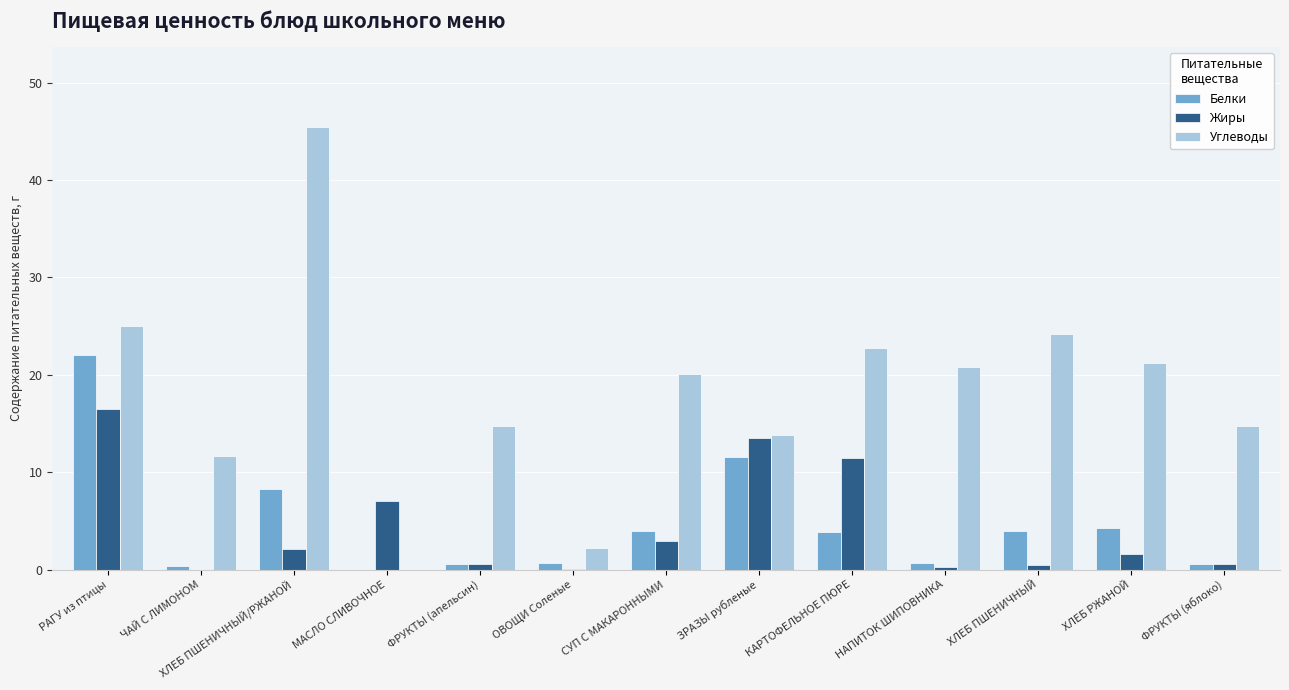

What are all the series names shown in the legend?

Белки, Жиры, Углеводы